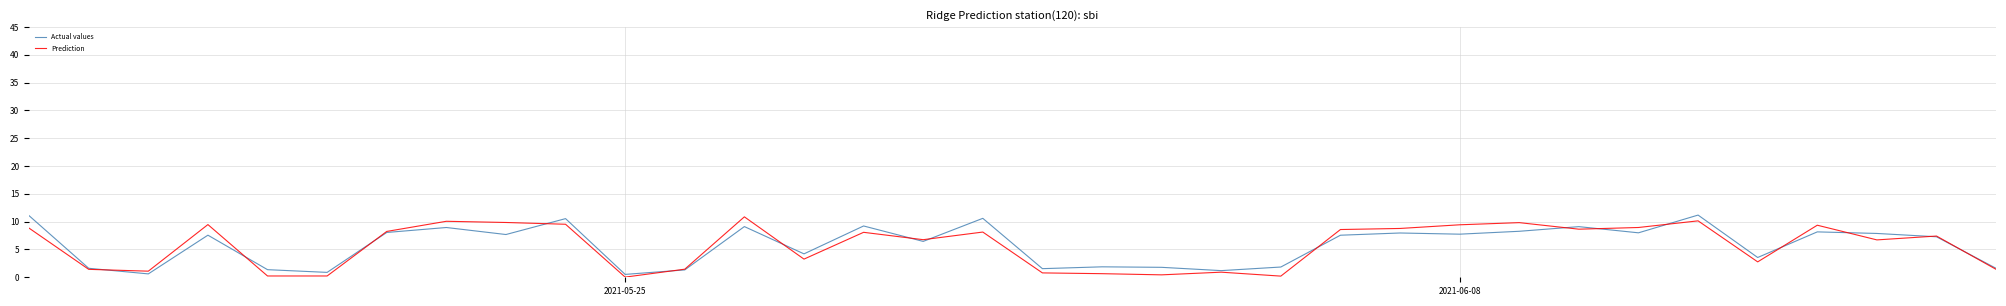

What is the maximum value shown in the chart?

11.2